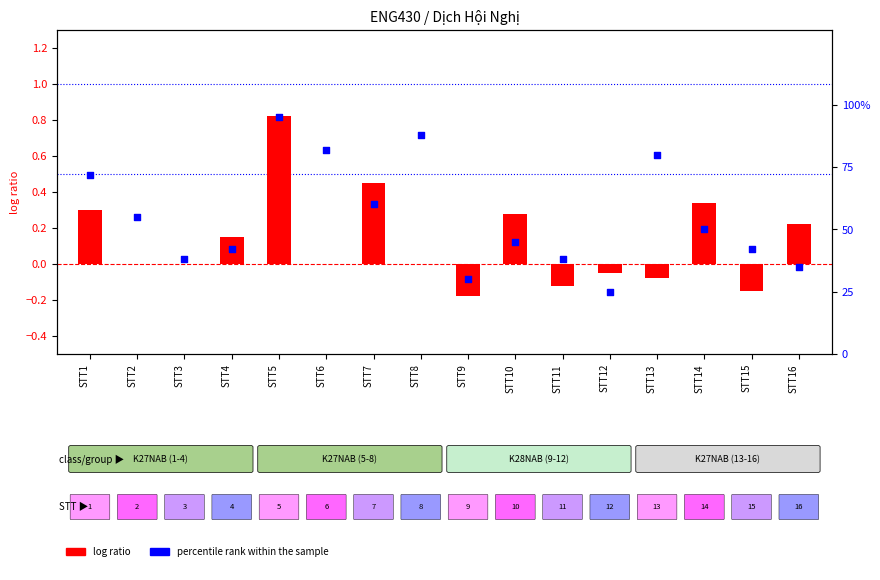

Which series contains the highest Y value?

percentile rank within the sample